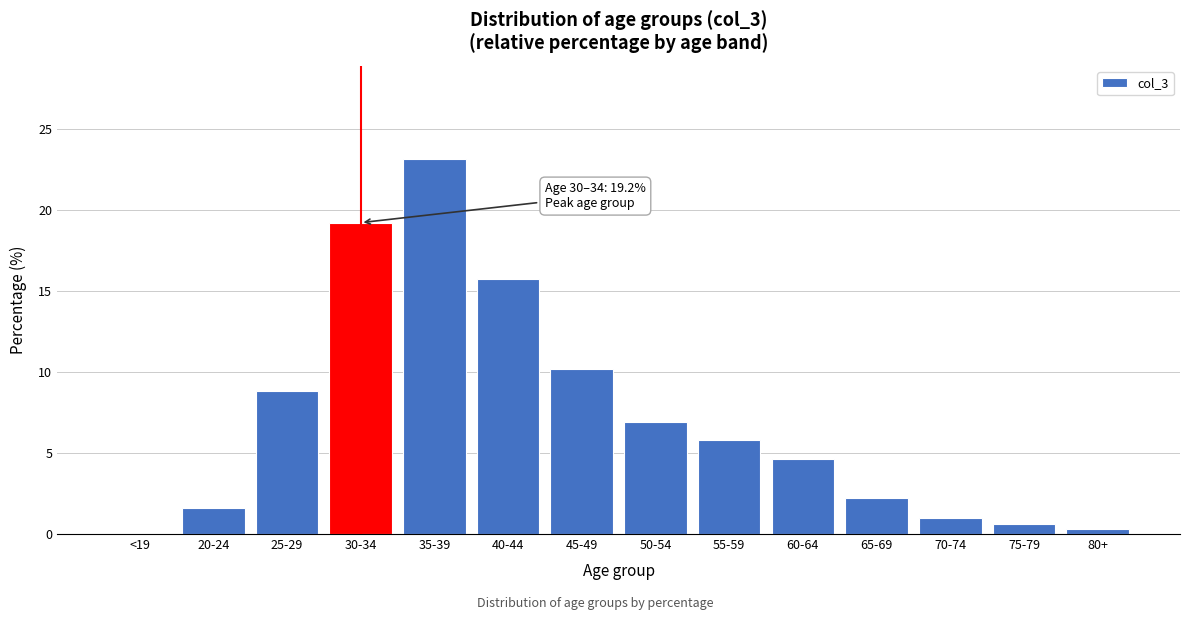

Reading left to right, transcribe all the data shown in this chart.

<19=0.0	20-24=1.6	25-29=8.8	30-34=19.2	35-39=23.1	40-44=15.7	45-49=10.2	50-54=6.9	55-59=5.8	60-64=4.6	65-69=2.2	70-74=1.0	75-79=0.6	80+=0.3